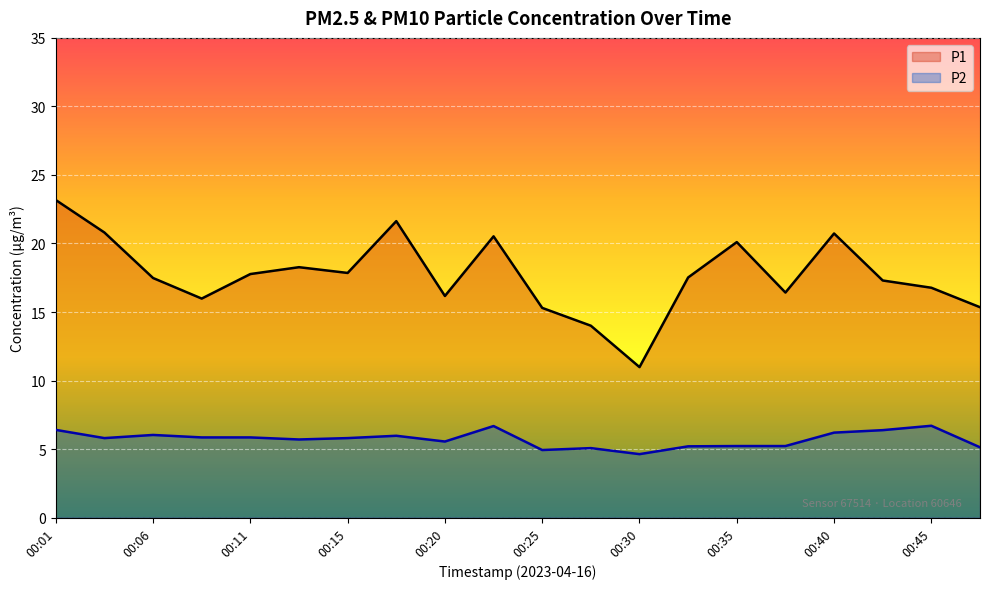

Reading right to left, extract all data points from this chart.

P1: 15.3	16.8	17.3	20.7	16.4	20.1	17.5	11.0	14.0	15.3	20.5	16.2	21.6	17.9	18.3	17.8	16.0	17.5	20.8	23.2
P2: 5.1	6.7	6.4	6.2	5.2	5.2	5.2	4.6	5.1	4.9	6.7	5.5	6.0	5.8	5.7	5.8	5.8	6.0	5.8	6.4